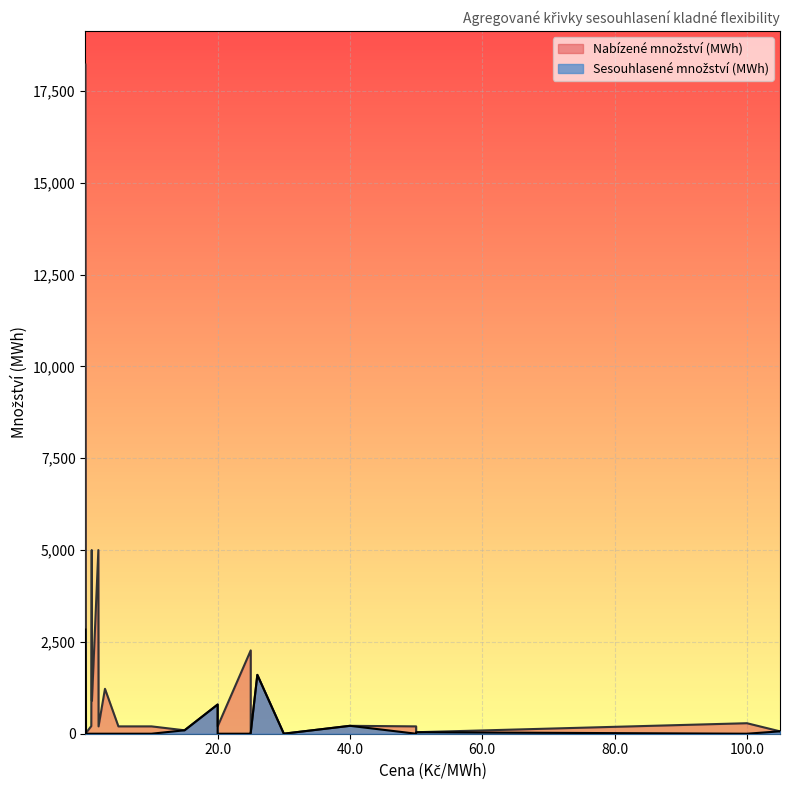

True or false: Sesouhlasené množství (MWh) and Nabízené množství (MWh) intersect in this chart.

False